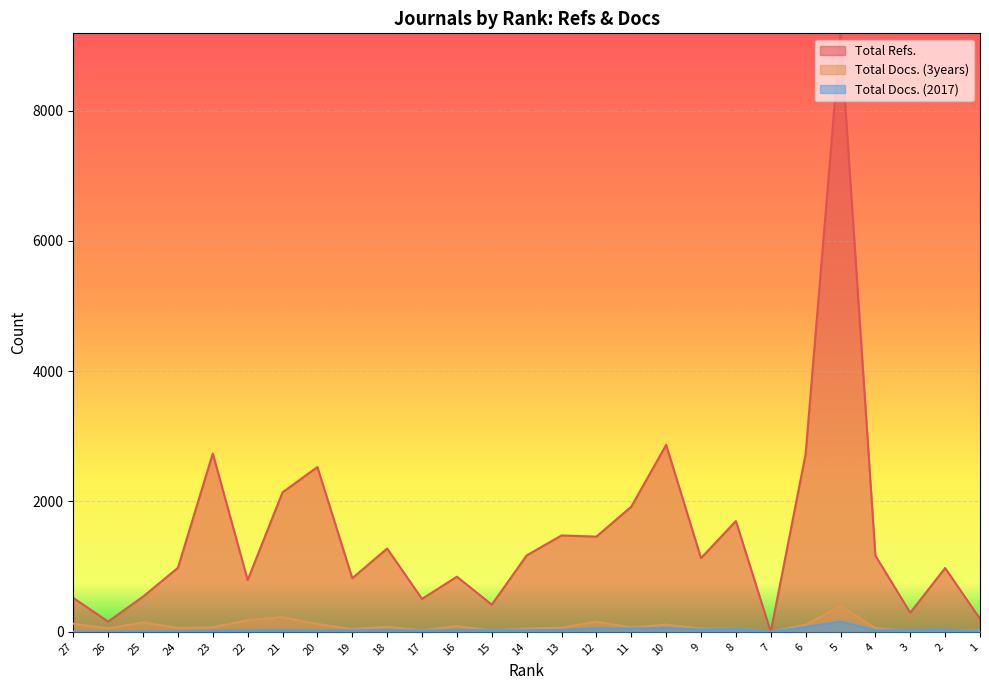

What is the total value across all series at 23?

2824